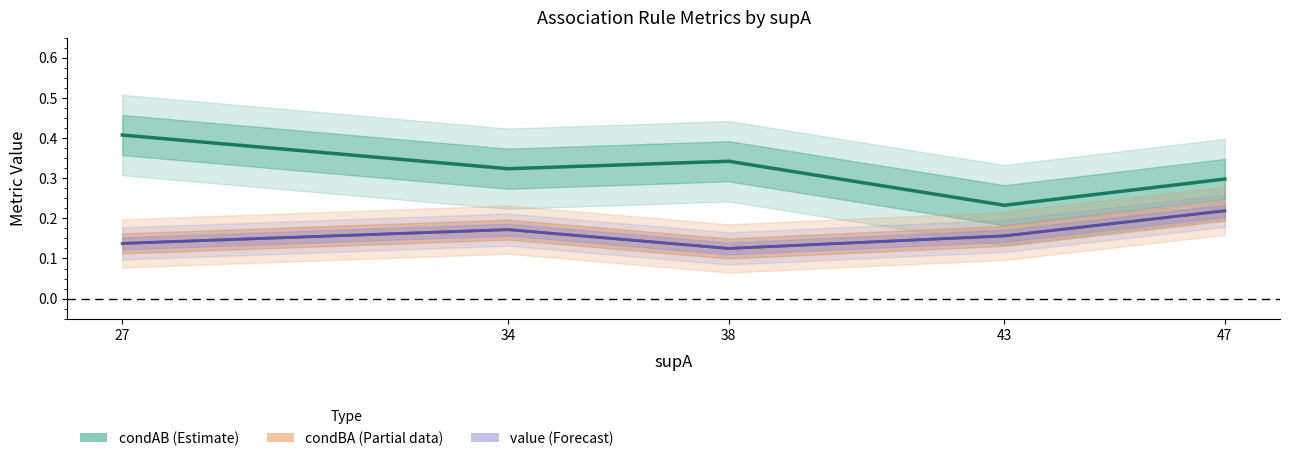

What is the difference between the maximum and second lowest values in the condBA (Partial) series?

0.1